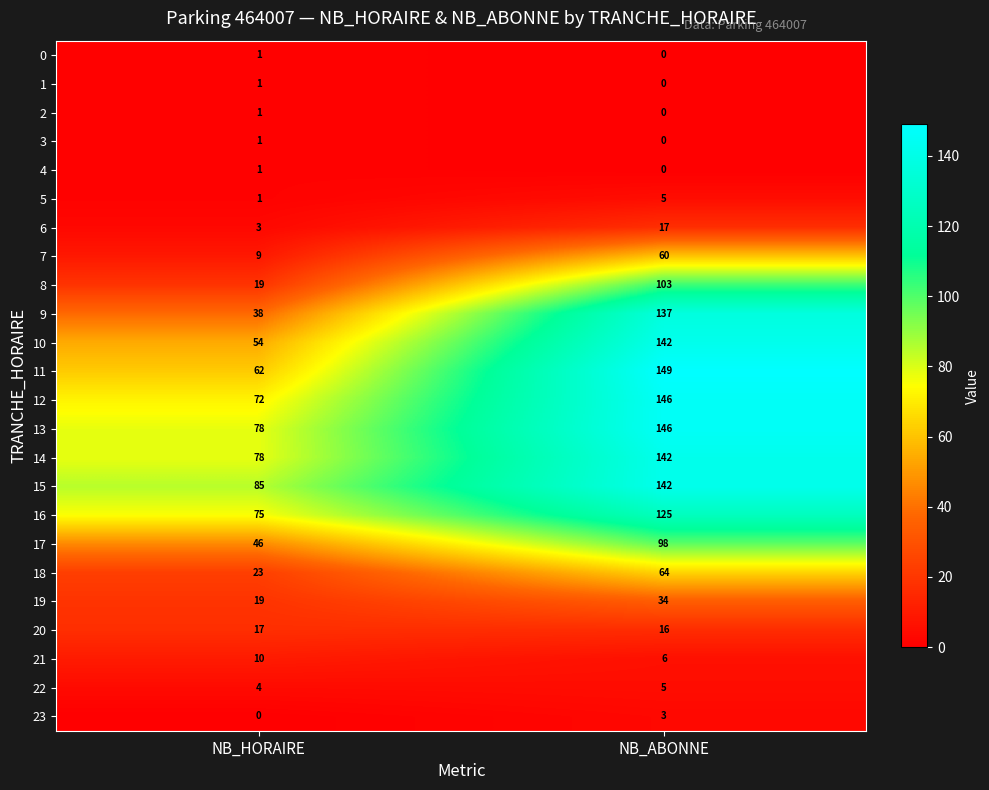

What is the difference between the highest and lowest values at NB_HORAIRE?

85